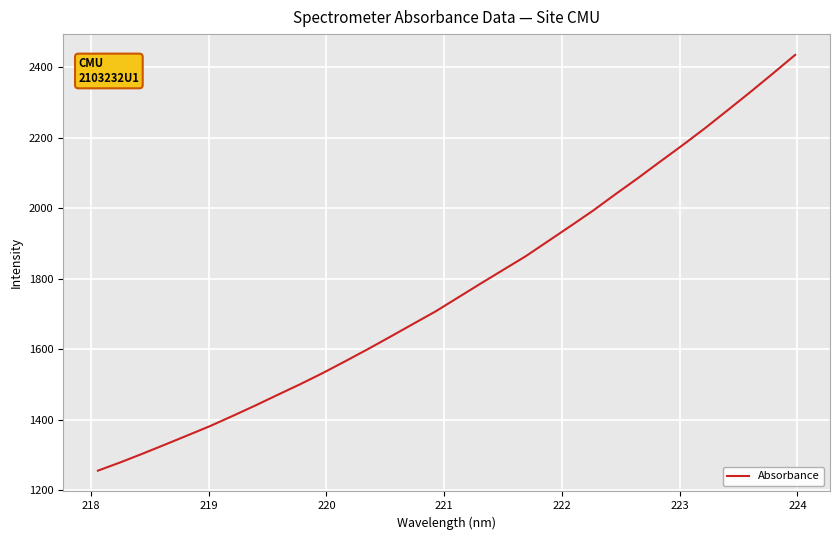

How many distinct data groups are displayed?

1